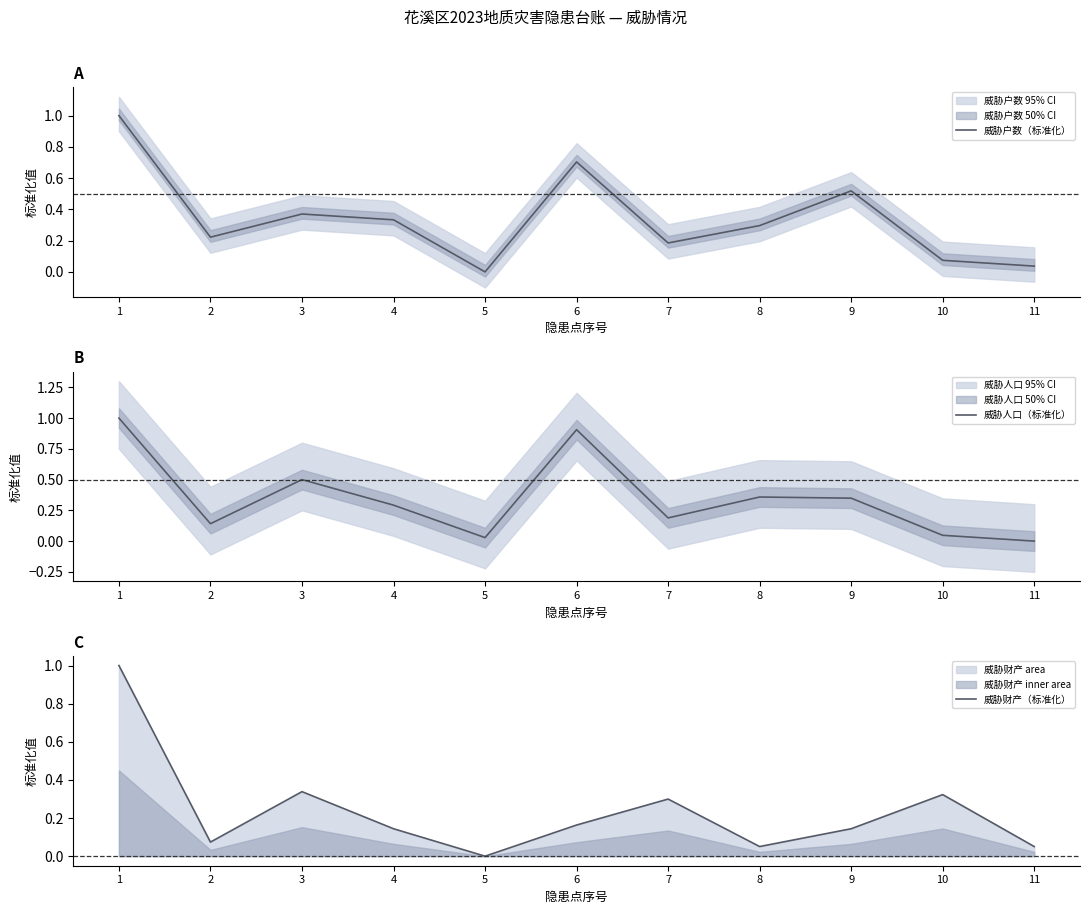

What is the sum of the 威胁财产（标准化） values at 8 and 7?

0.4